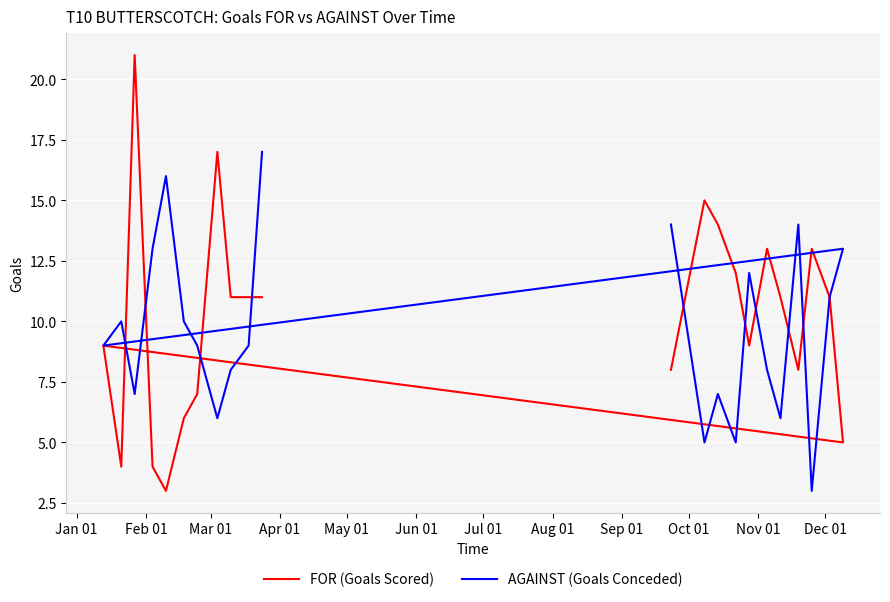

Is the value of AGAINST (Goals Conceded) at 17 greater than the value of FOR (Goals Scored) at Dec 01?

No